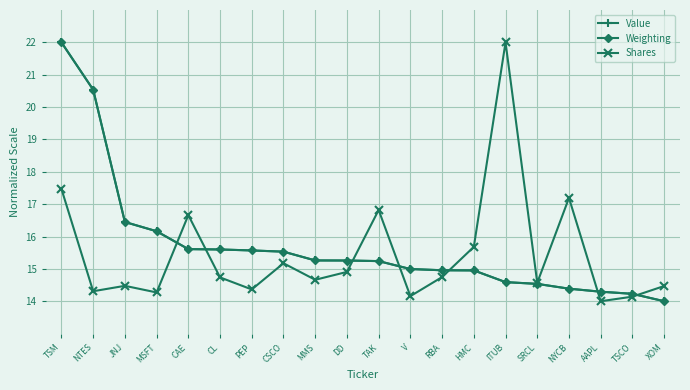

What is the difference between the maximum and minimum values in the Shares series?

8.0